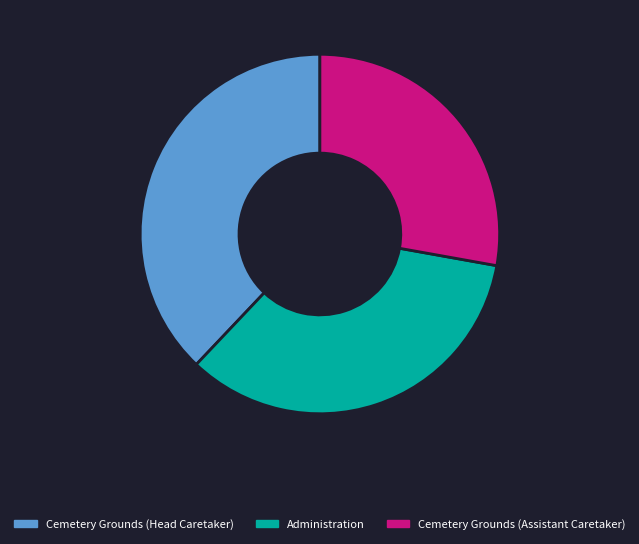

Rank the categories by value from highest to lowest.

Cemetery Grounds (Head Caretaker), Administration, Cemetery Grounds (Assistant Caretaker)